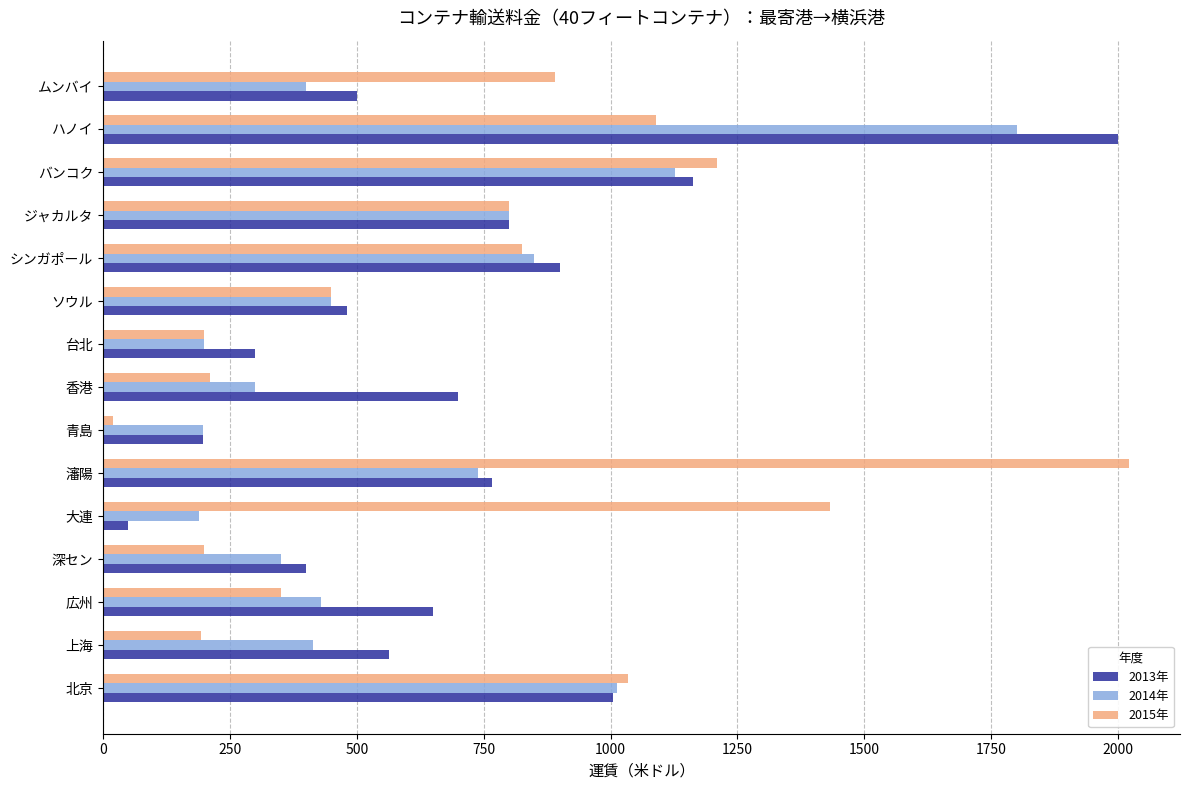

What is the difference between the second highest and second lowest values in the 2014年 series?

929